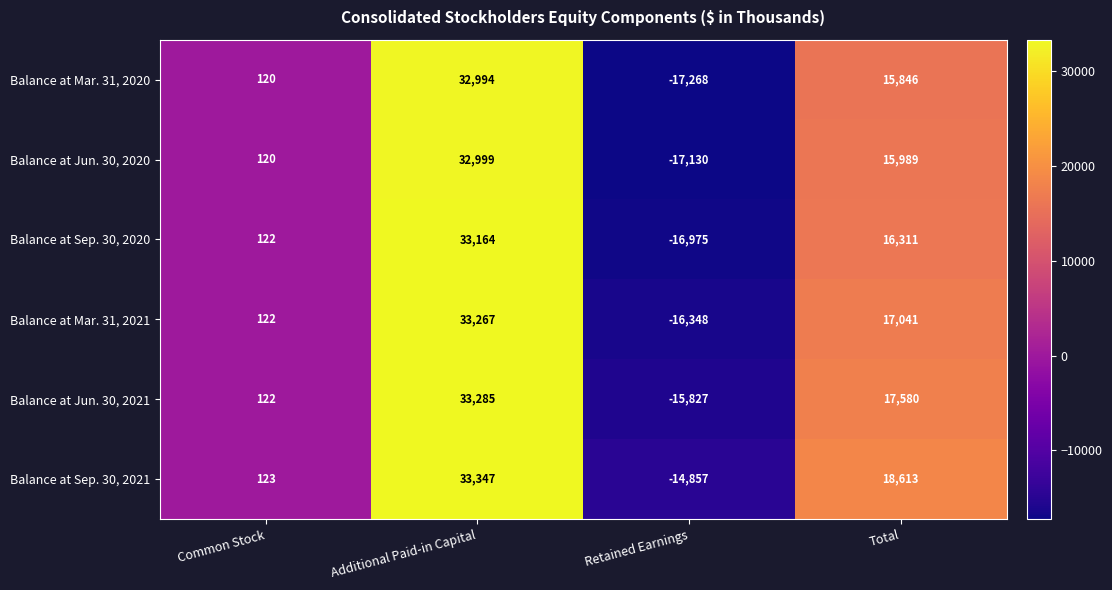

Which series has the largest range (max minus min)?

Balance at Mar. 31, 2020